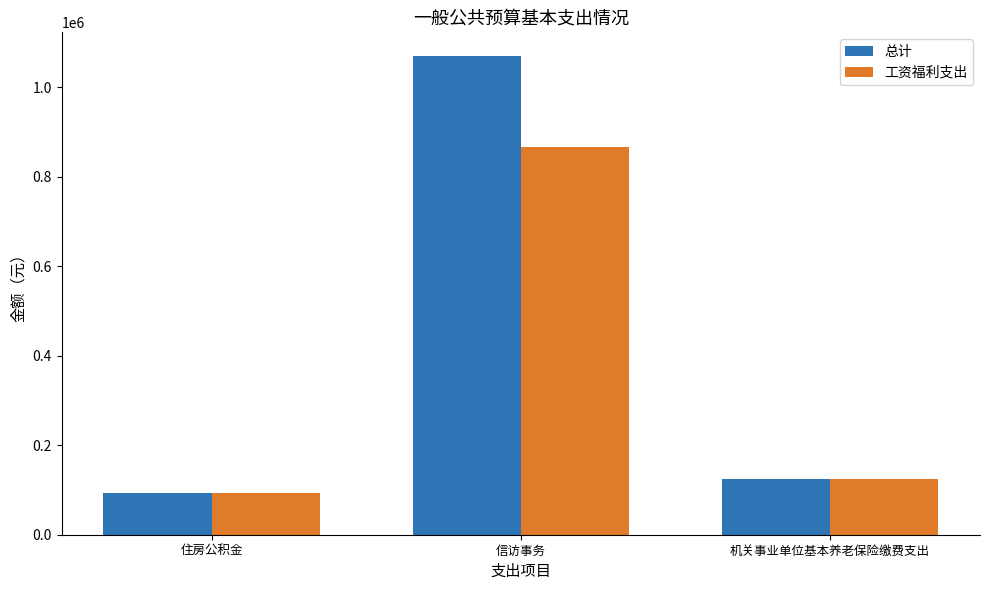

At which label does 工资福利支出 reach its peak?

信访事务